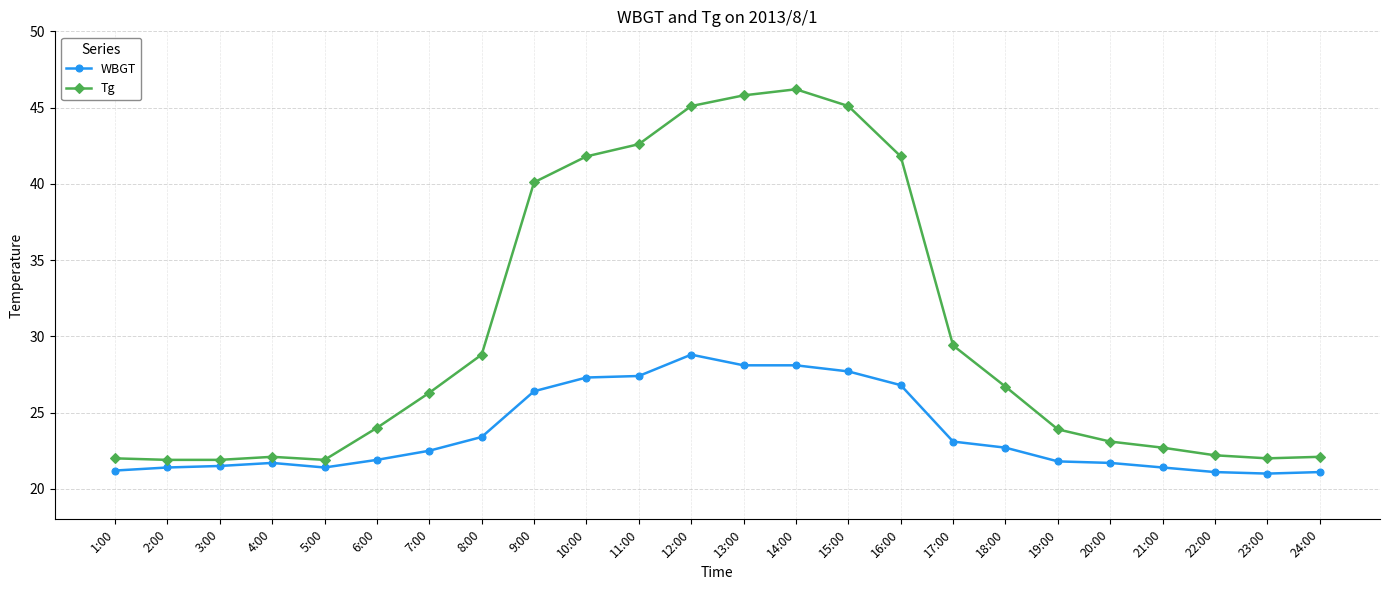

How many categories are shown in the chart?

24